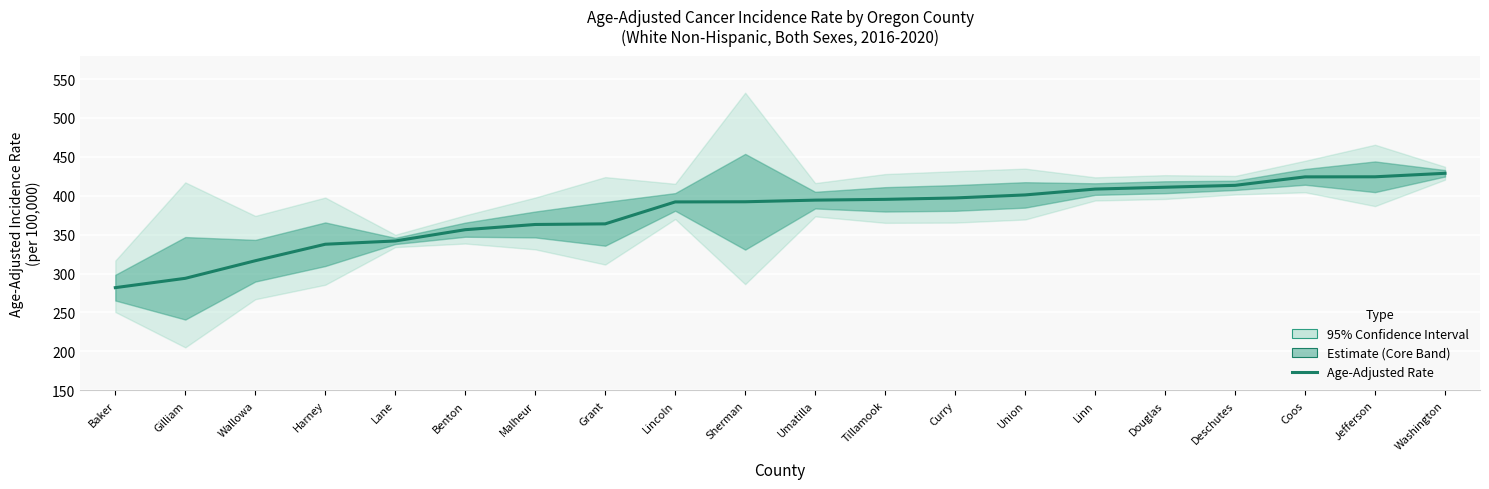

Reading right to left, extract all data points from this chart.

Washington=428.9	Jefferson=424.4	Coos=424.3	Deschutes=413.4	Douglas=411.0	Linn=408.6	Union=401.1	Curry=397.2	Tillamook=395.4	Umatilla=394.4	Sherman=392.3	Lincoln=392.1	Grant=363.9	Malheur=363.1	Benton=356.4	Lane=341.9	Harney=337.7	Wallowa=316.5	Gilliam=293.9	Baker=281.9